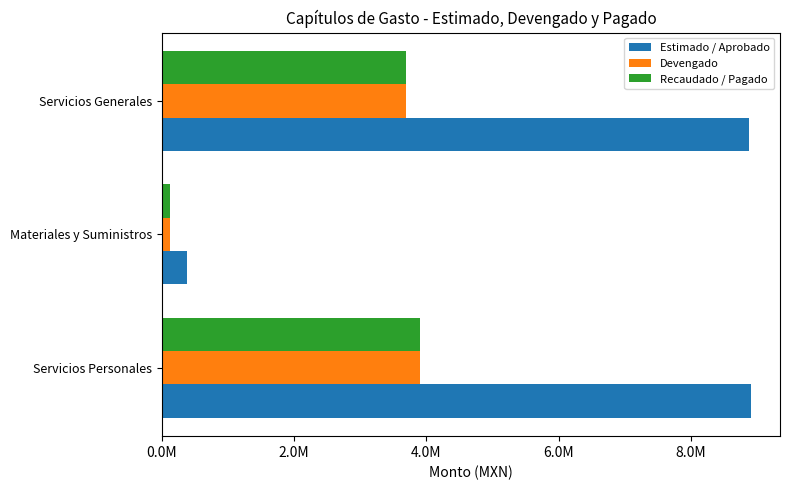

What are all the series names shown in the legend?

Estimado / Aprobado, Devengado, Recaudado / Pagado